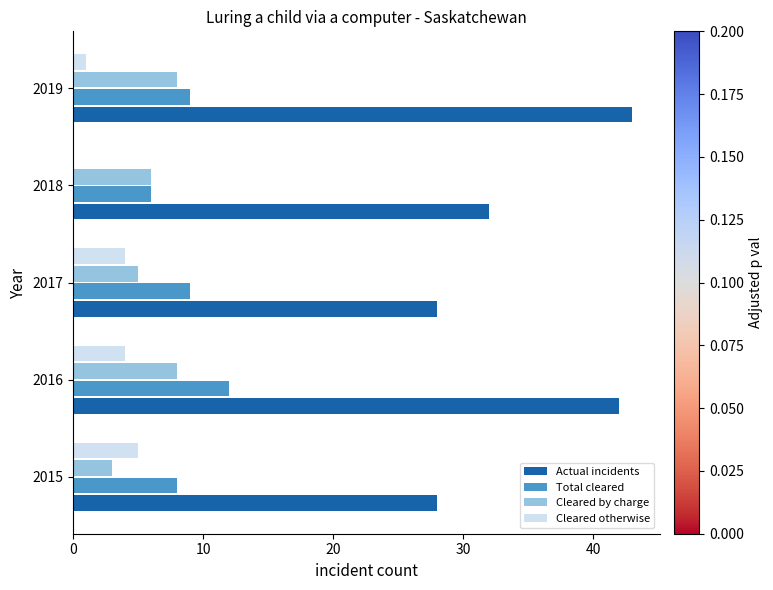

What is the greatest value displayed?

43